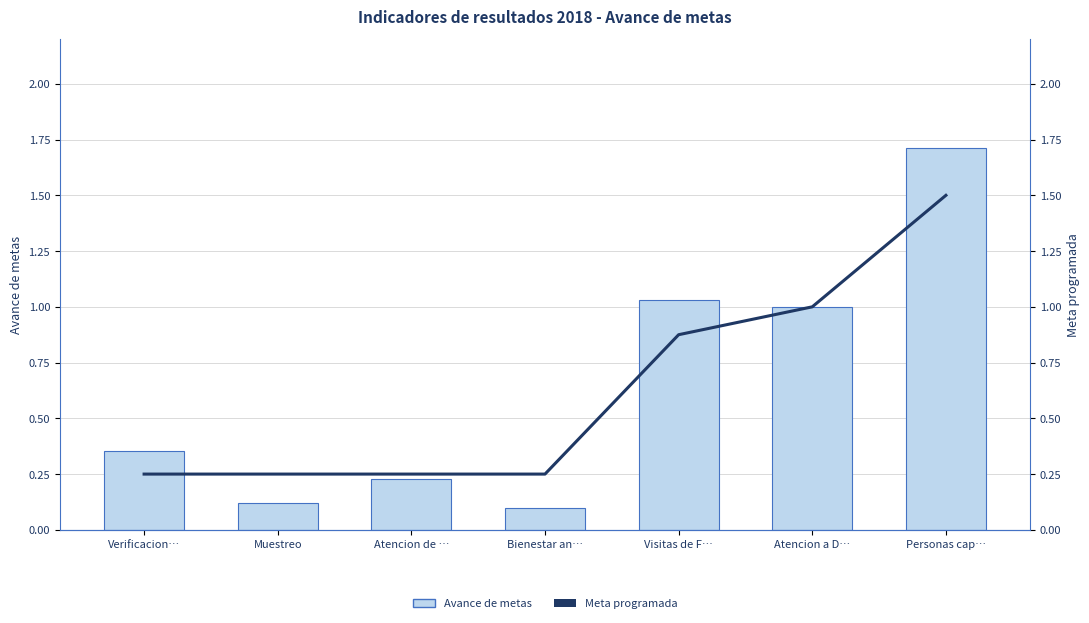

What is the lowest value of the Meta programada series?

0.2